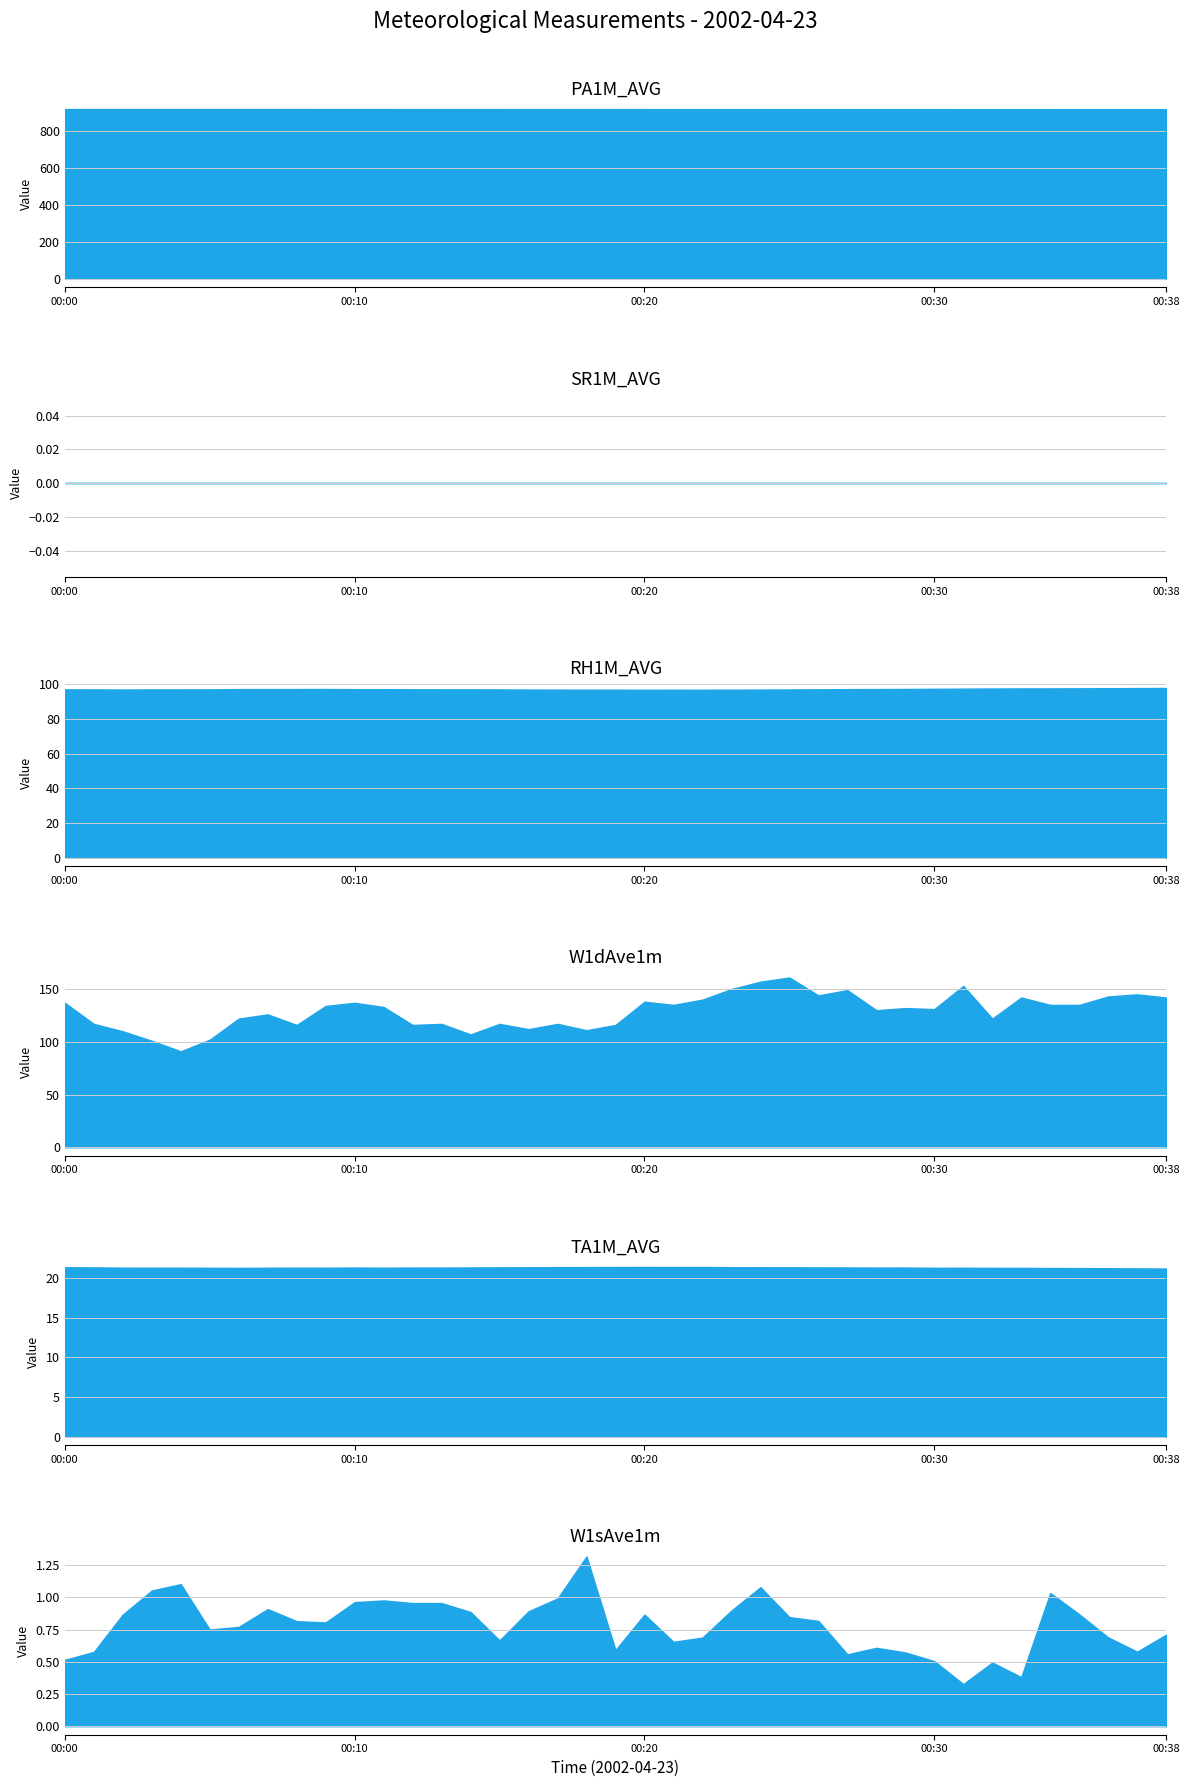

True or false: SR1M_AVG and RH1M_AVG intersect in this chart.

False